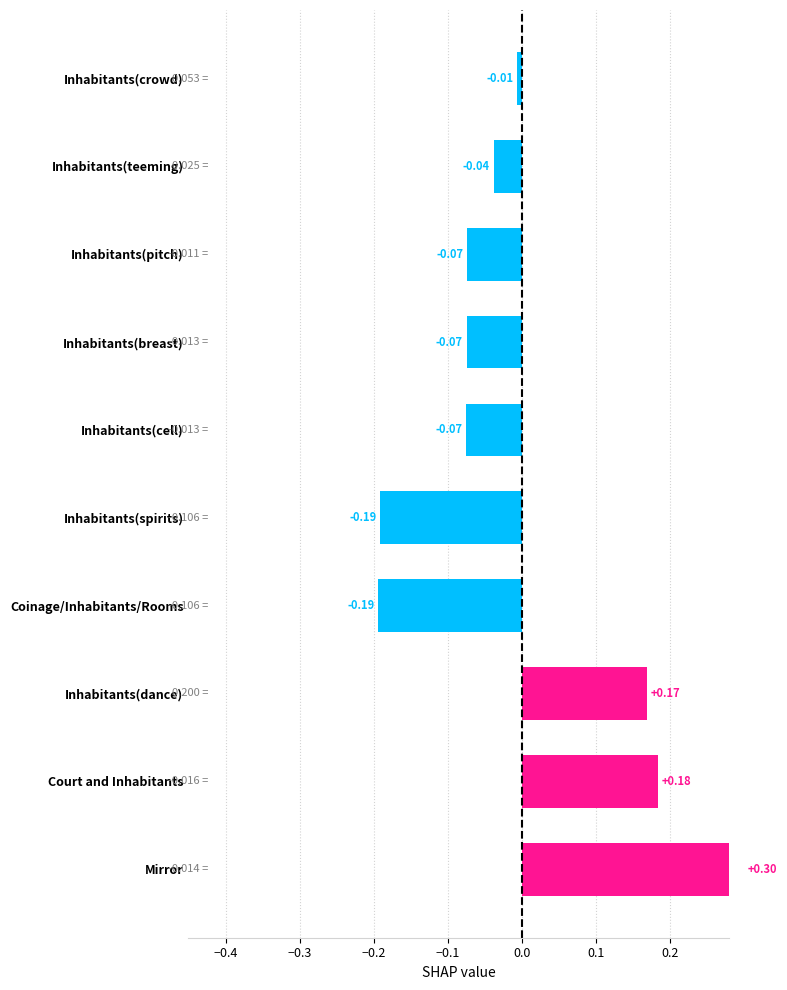

How many values are above zero?

3